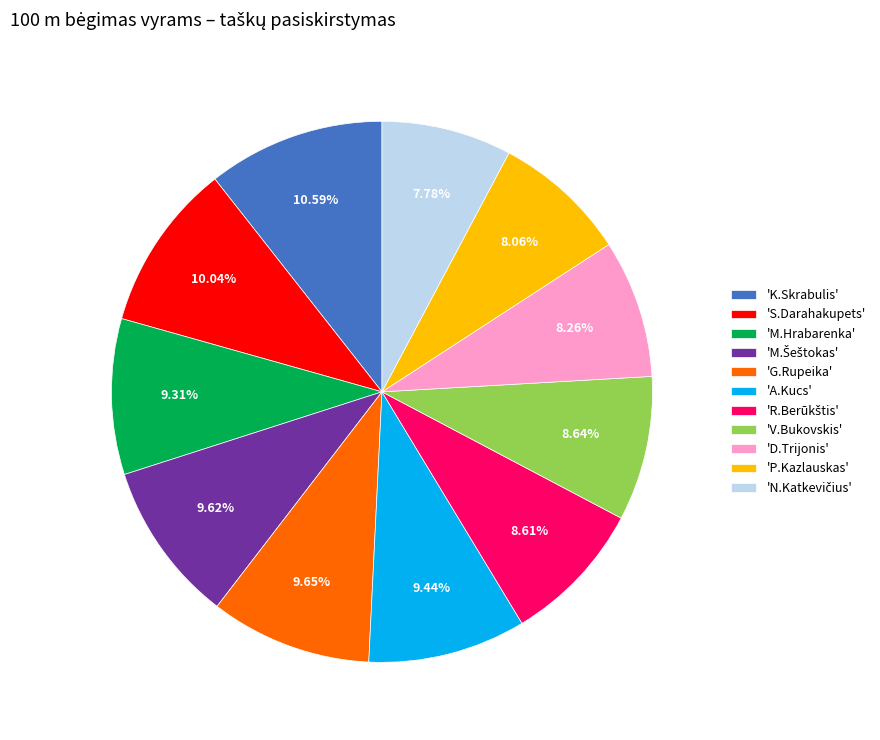

How many segments does this pie chart have?

11